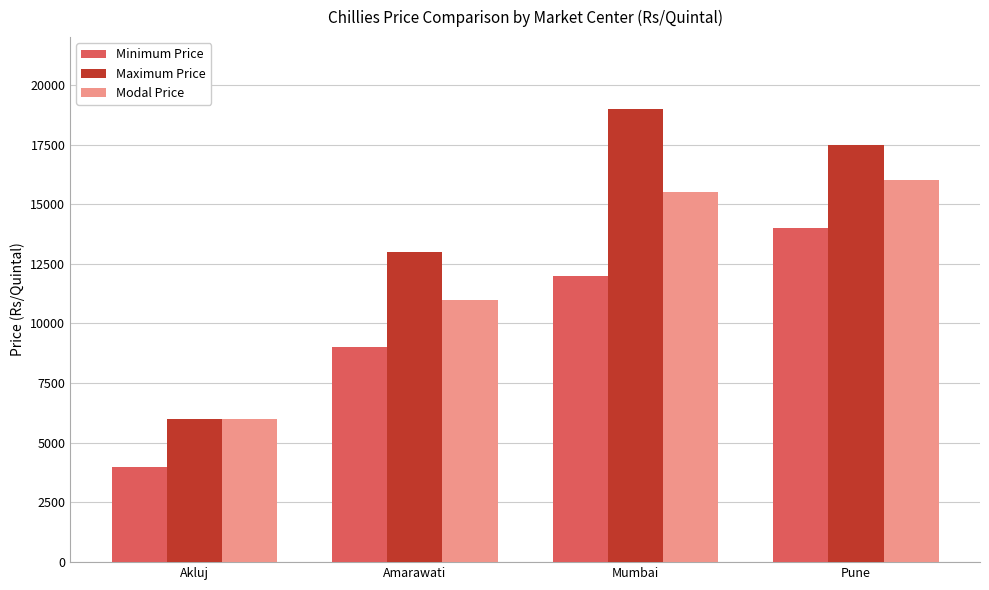

Is it true that Maximum Price equals 8126 at Akluj?

False